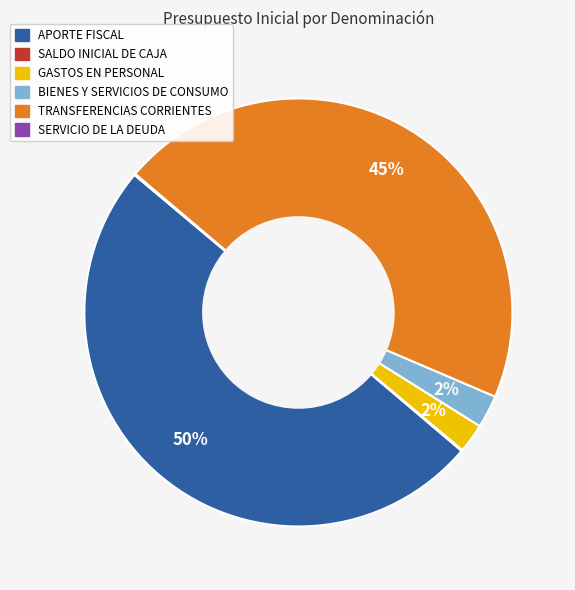

To the nearest percent, what is the average slice percentage?

17%